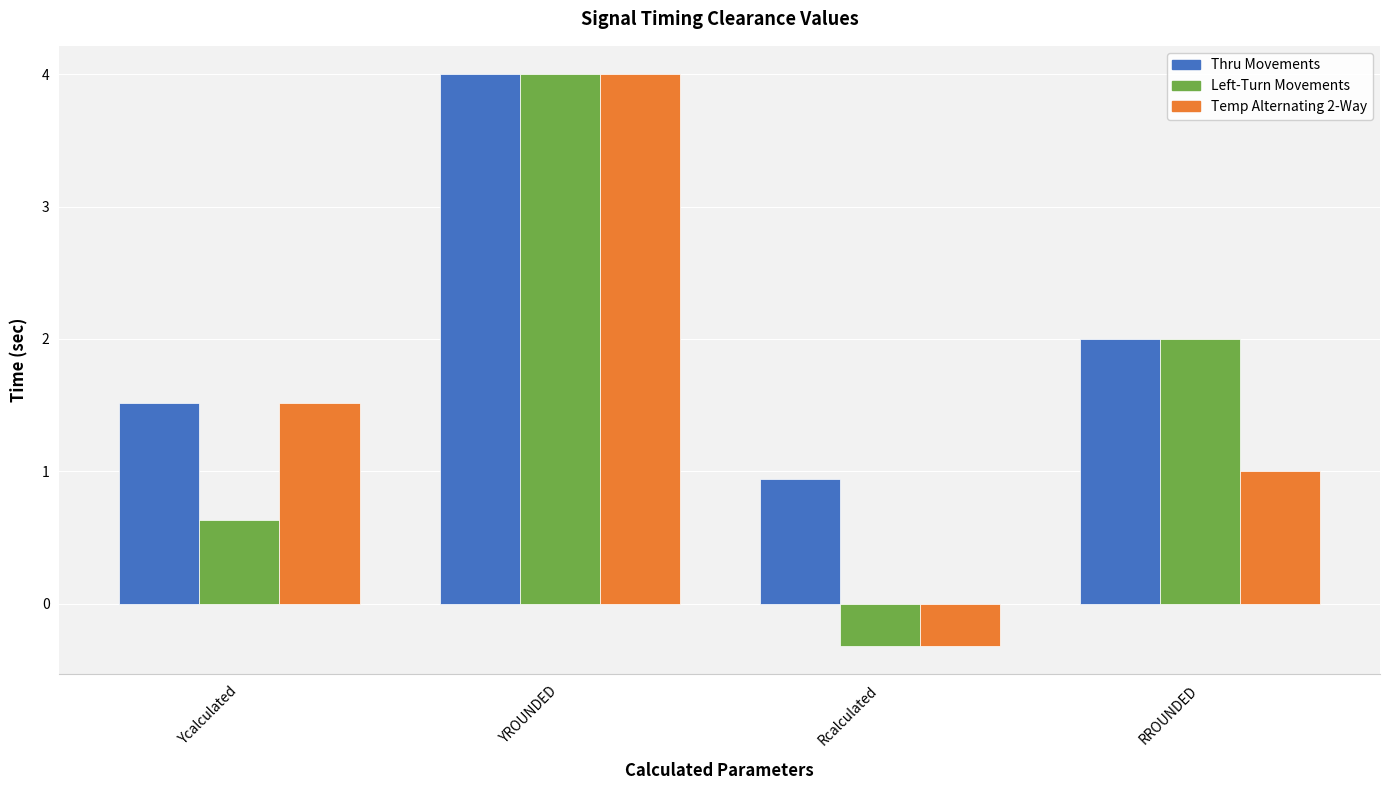

How many values in the Left-Turn Movements series are below 2?

2